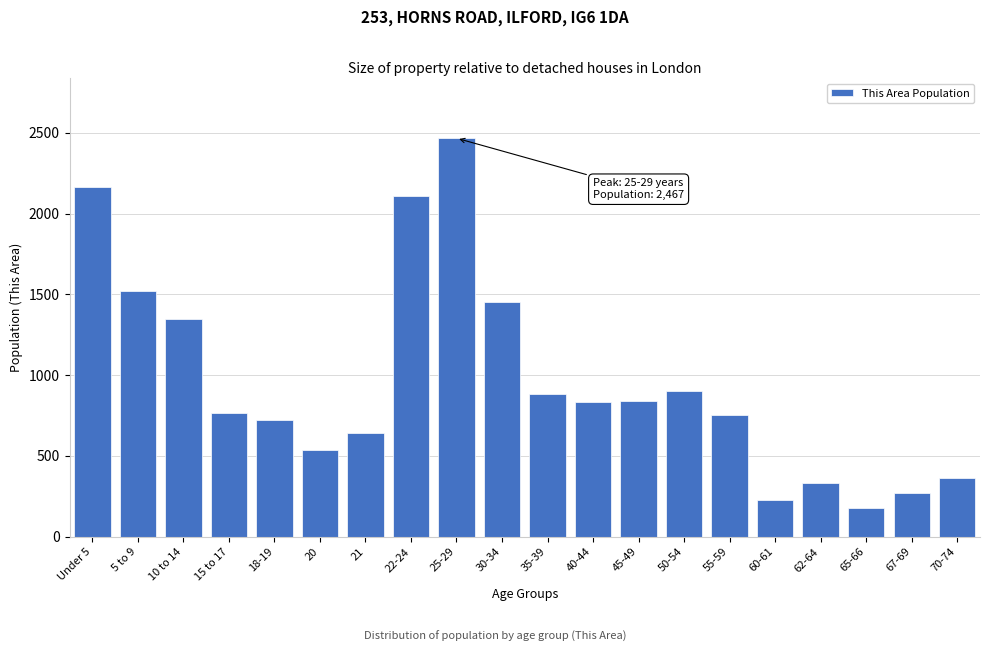

What is the label of the 11th bar from the left?

35-39